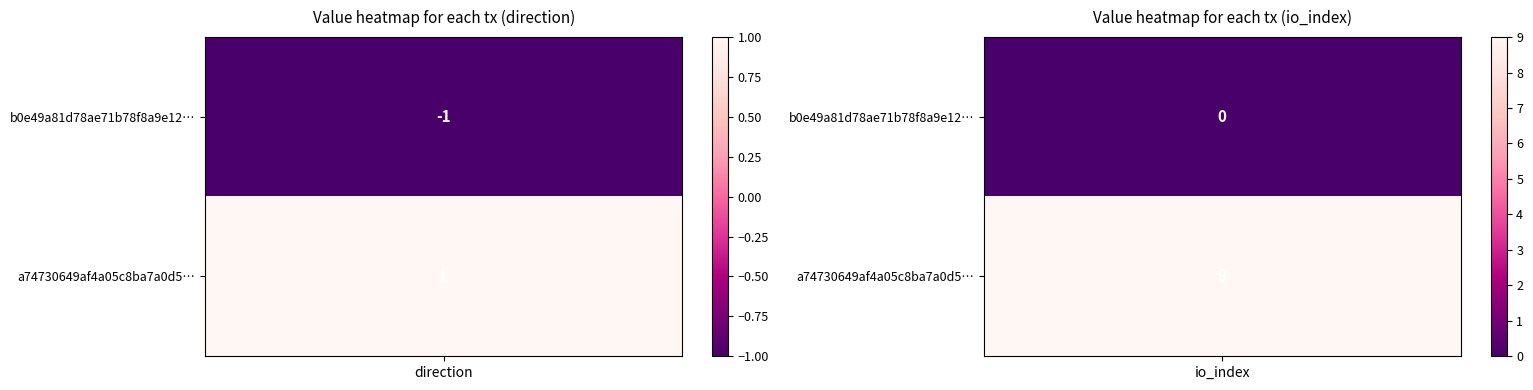

How many categories are shown in the chart?

2